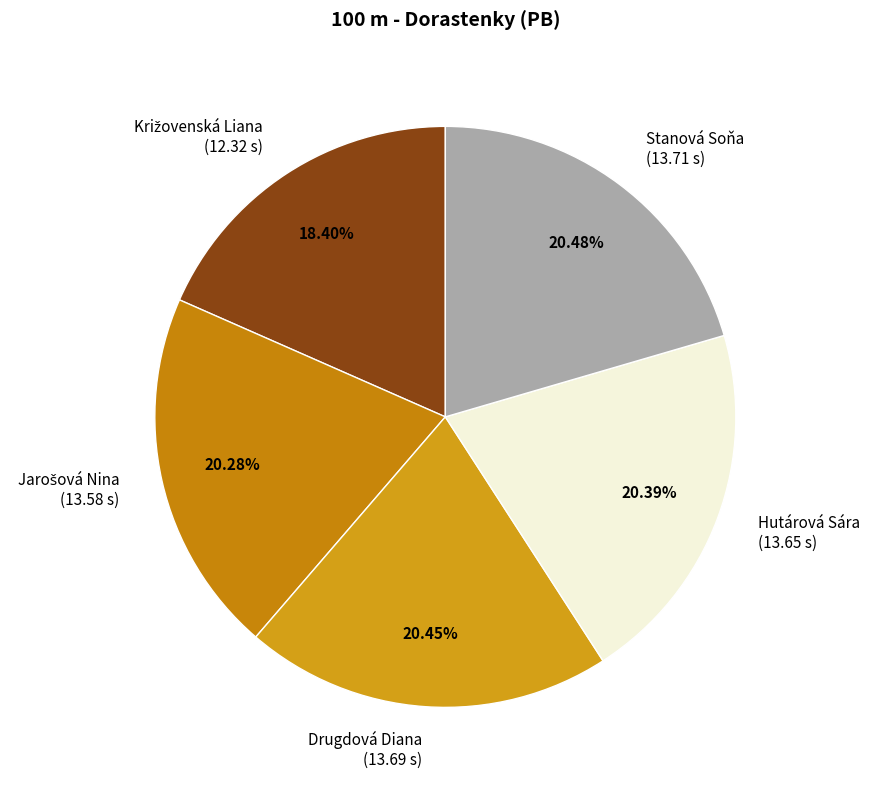

Approximately how many times larger is the value at Stanová Soňa compared to Hutárová Sára?

1.0